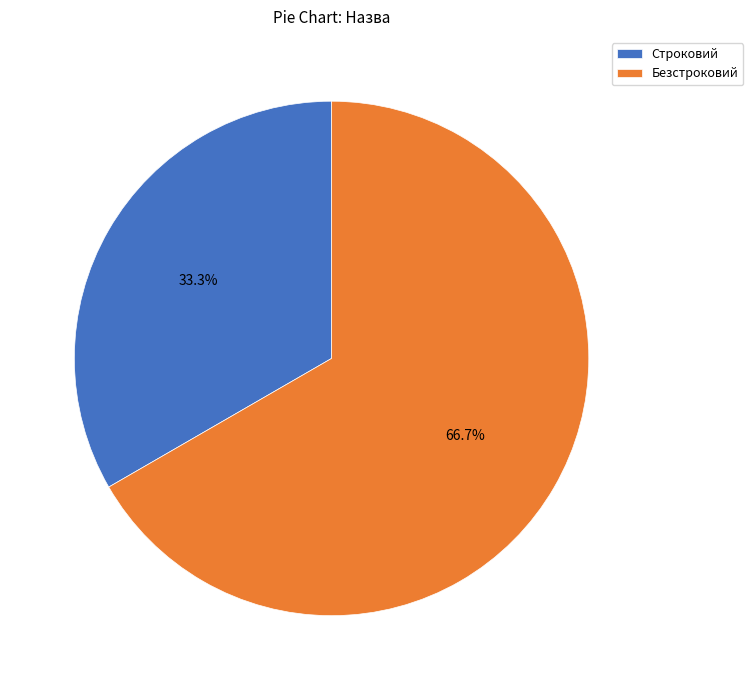

To the nearest percent, what is the difference between the largest and smallest slice percentages?

33%